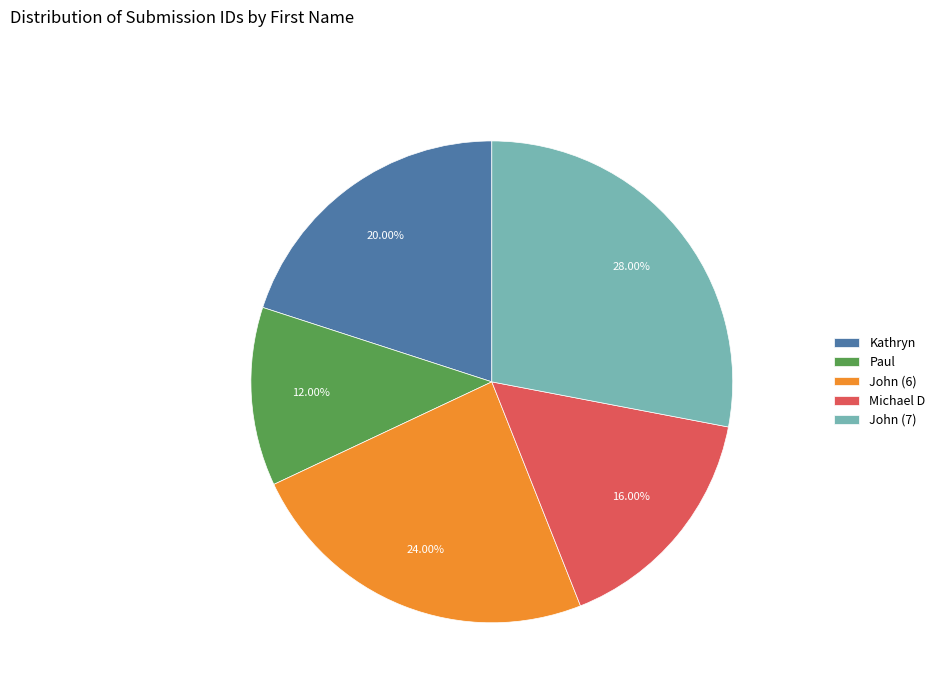

How many slices are in this pie chart?

5